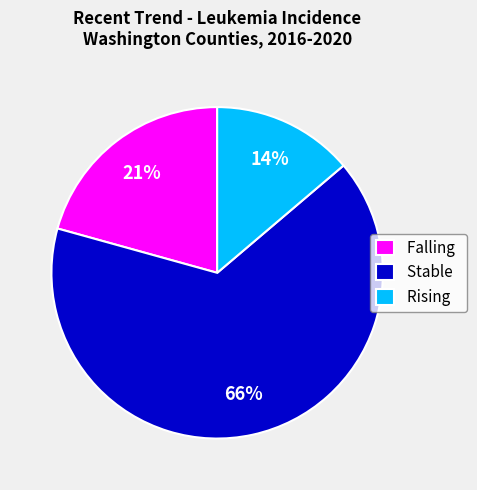

What is the majority slice?

Stable